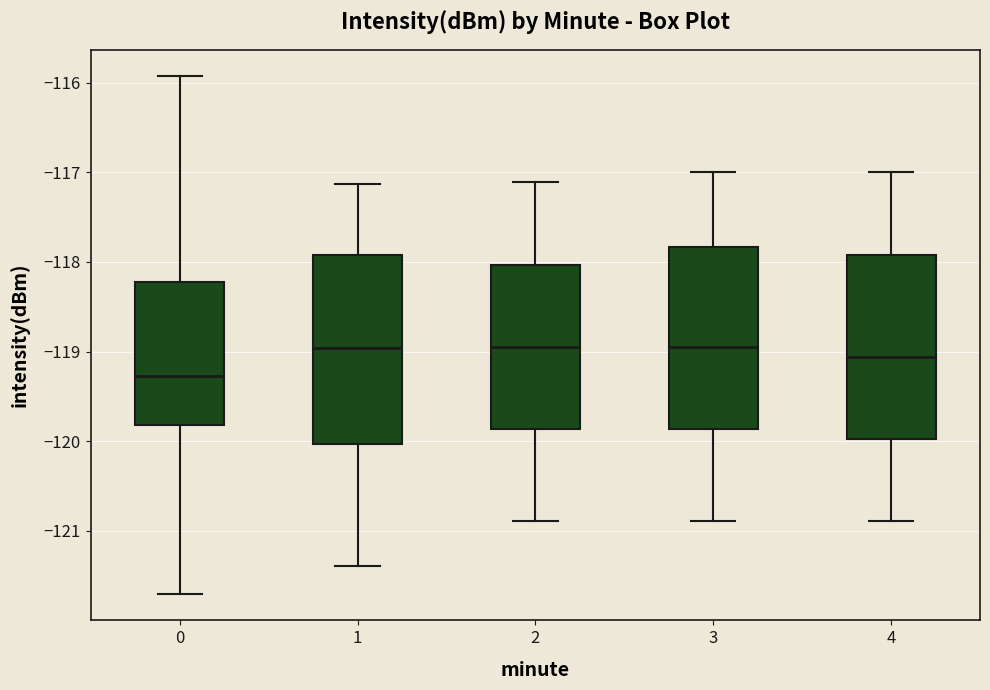

Reading left to right, read every box against the y-axis: the position of its median line, the range the box covers, and the ends of its whiskers. The values are not printed on the chart, so give them approximately, as read against the axis.

0: median -119.3, box -119.8 to -118.2, whiskers -121.7 to -115.9
1: median -119.0, box -120.0 to -117.9, whiskers -121.4 to -117.1
2: median -119.0, box -119.9 to -118.0, whiskers -120.9 to -117.1
3: median -118.9, box -119.9 to -117.8, whiskers -120.9 to -117.0
4: median -119.1, box -120.0 to -117.9, whiskers -120.9 to -117.0